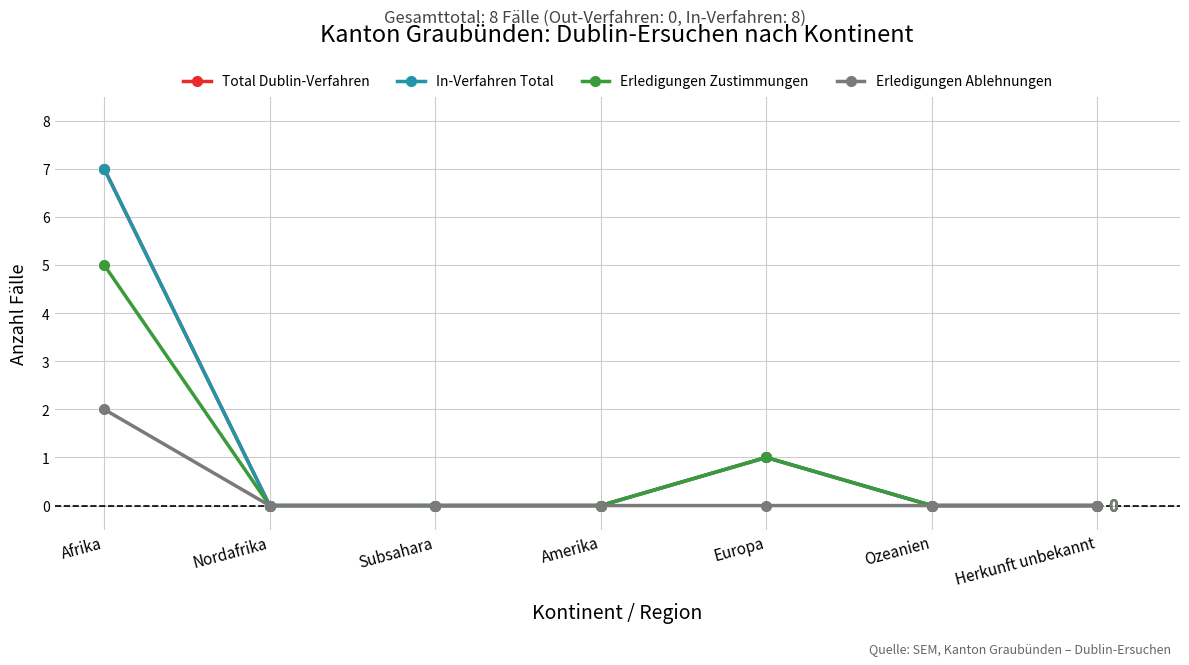

Does the chart have visible grid lines?

Yes